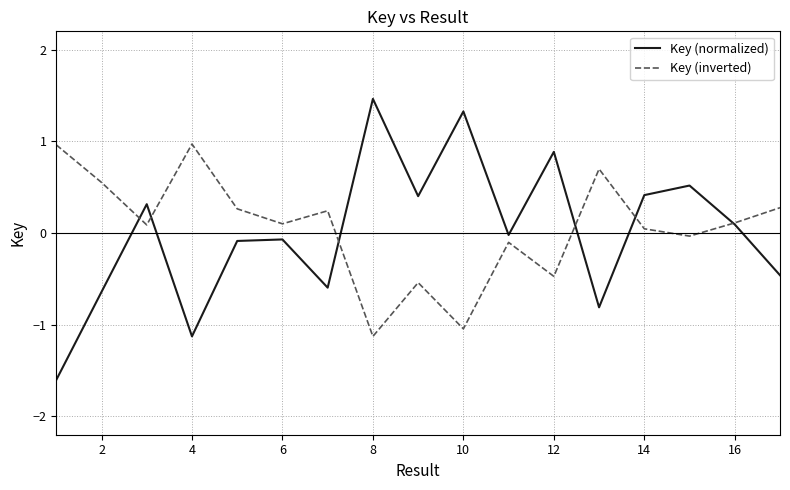

Count the number of data series in this chart.

2